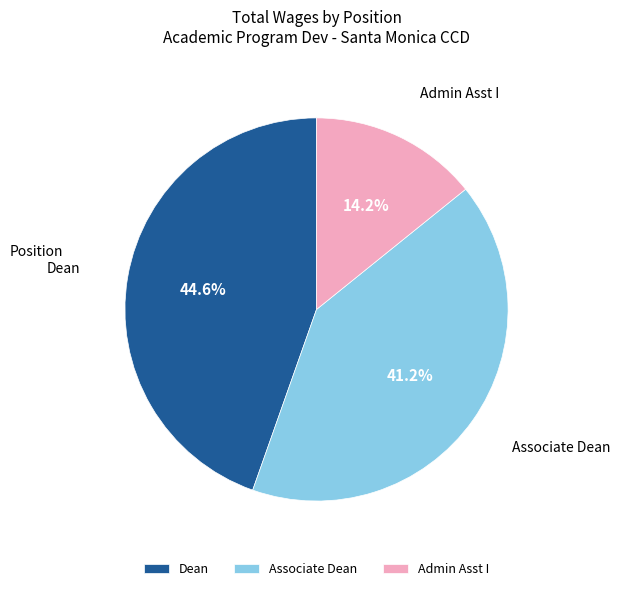

Which has a higher value, Associate Dean or Dean?

Dean